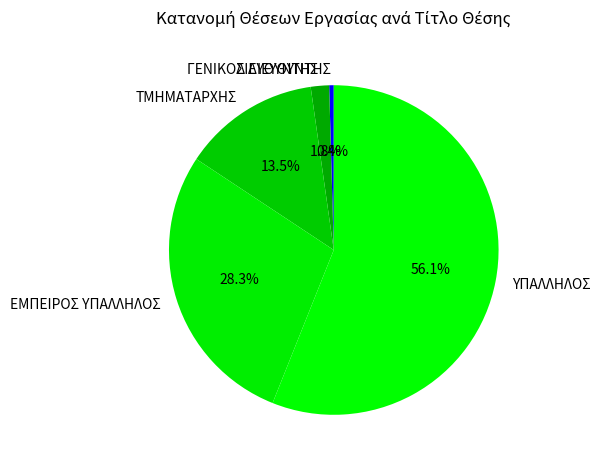

What is the largest slice in the pie chart?

ΥΠΑΛΛΗΛΟΣ